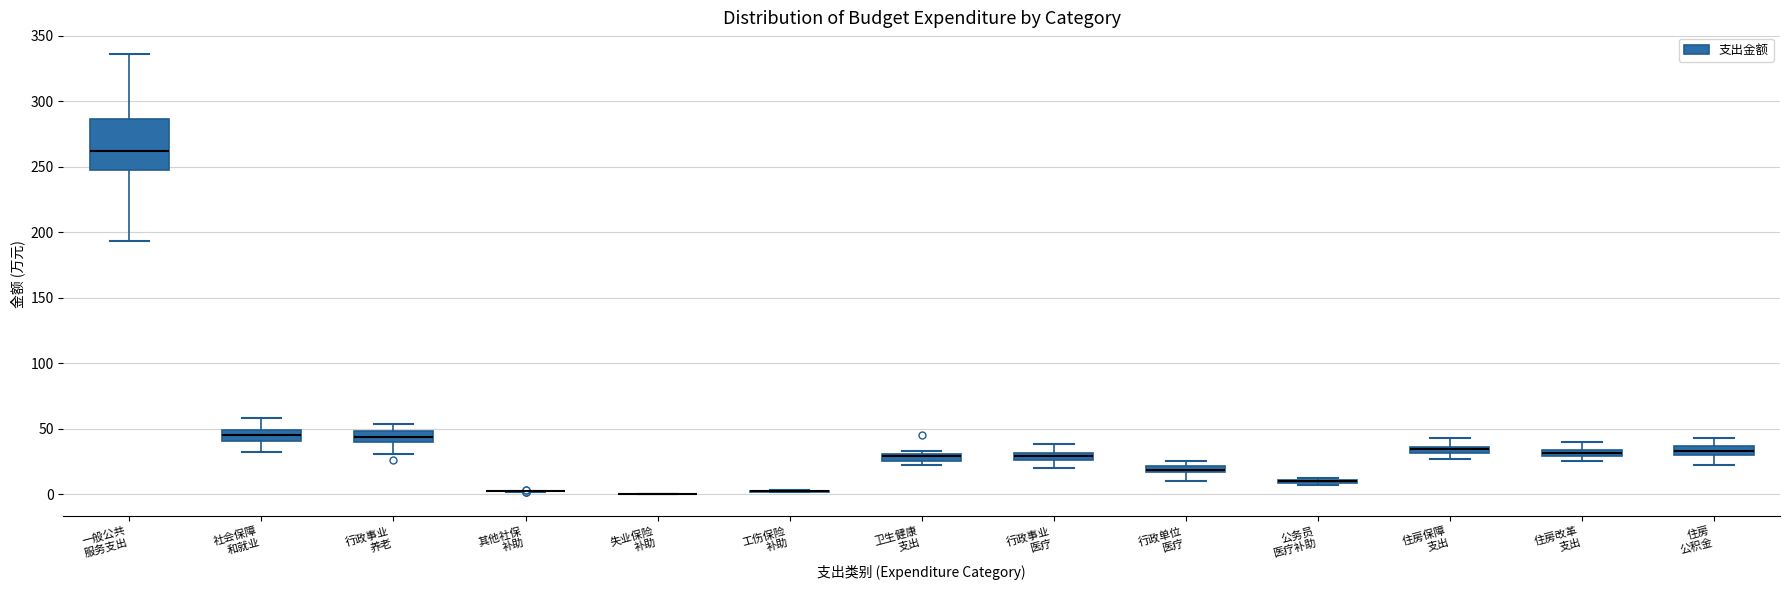

Where does the lower whisker of the box for 一般公共 服务支出 end on the y-axis? The values are not printed on the chart, so give them approximately, as read against the axis.

195